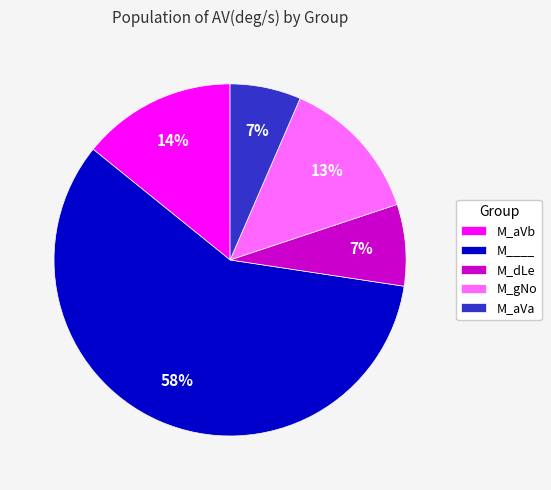

What percentage is the M_aVa slice, to the nearest percent?

7%